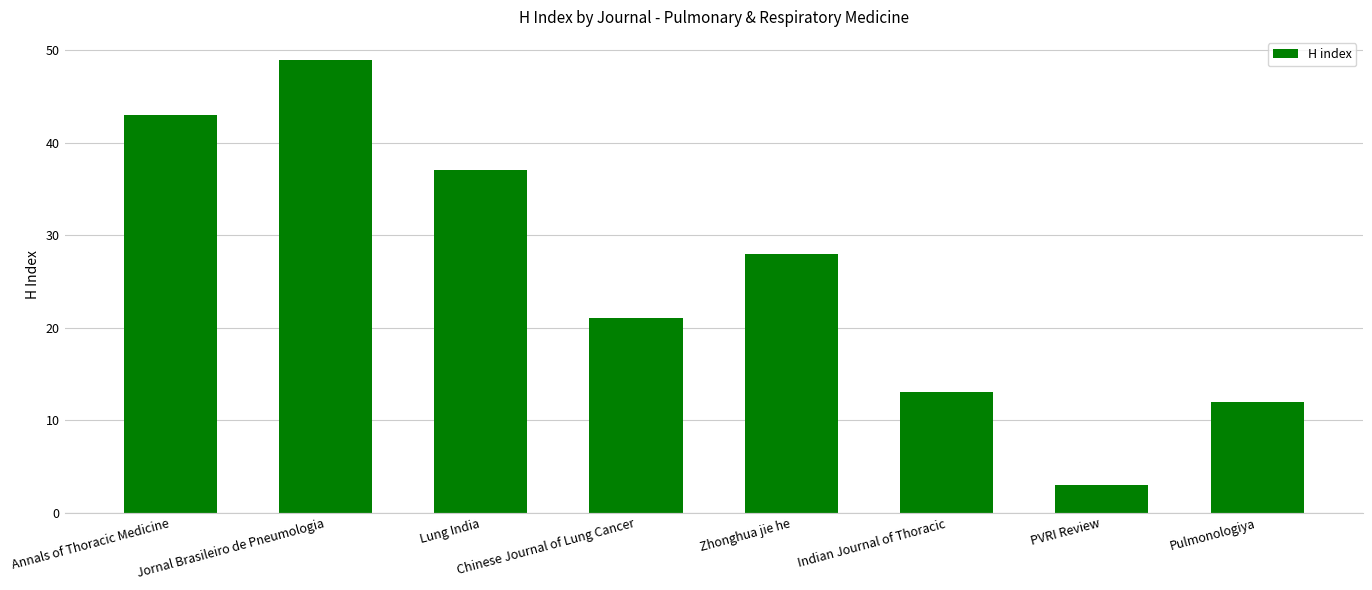

What is the maximum value shown in the chart?

49